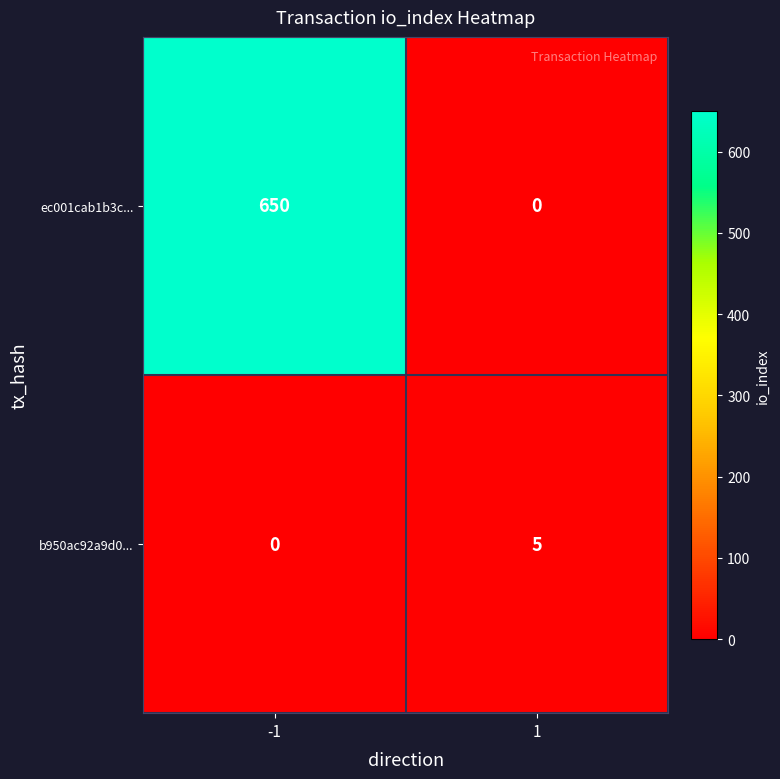

Rank the series by their maximum value, from highest to lowest.

ec001cab1b3c..., b950ac92a9d0...